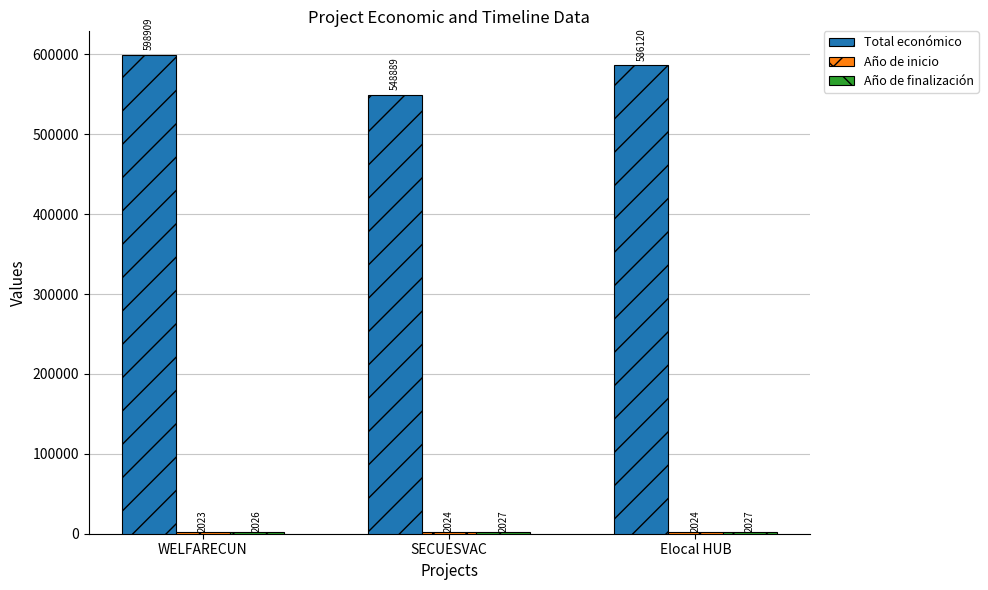

What is the difference between the maximum and minimum values in the Total económico series?

50020